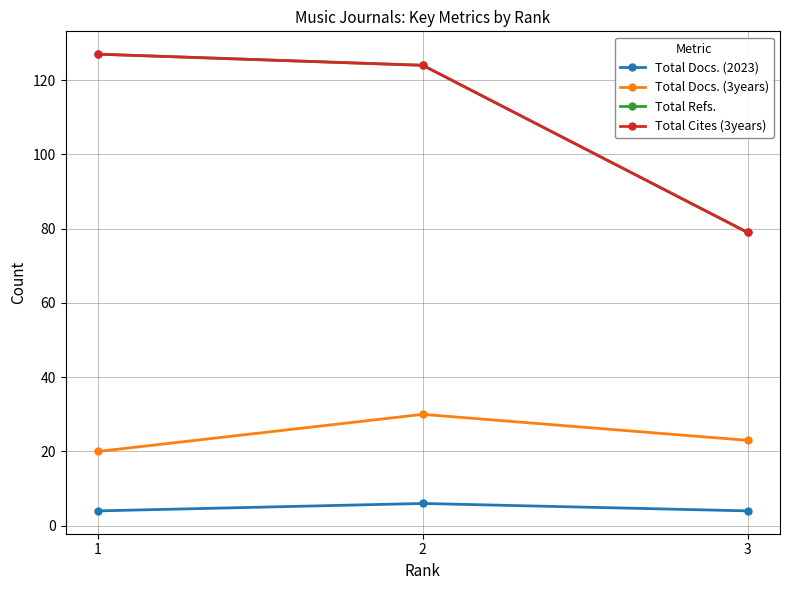

Is this an area chart (filled region under the line)?

No